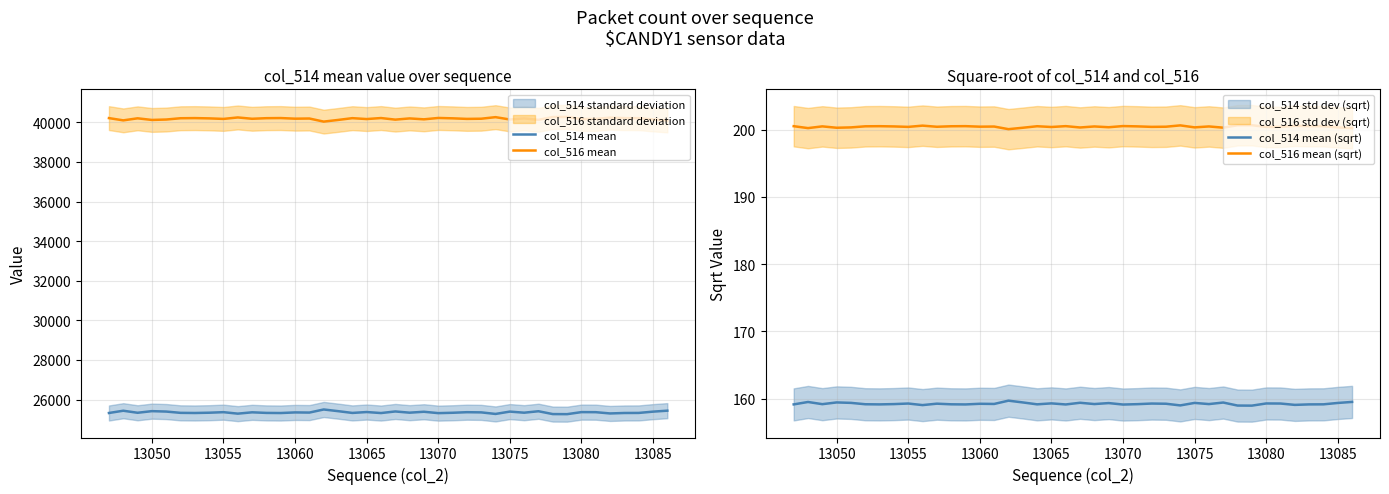

True or false: col_516 mean and col_514 mean intersect in this chart.

False